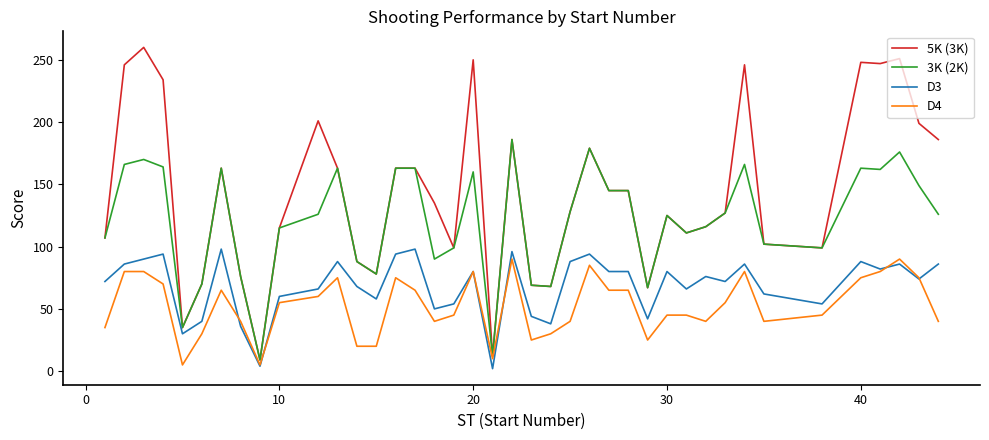

What is the difference between the maximum and second lowest values in the 5K (3K) series?

248